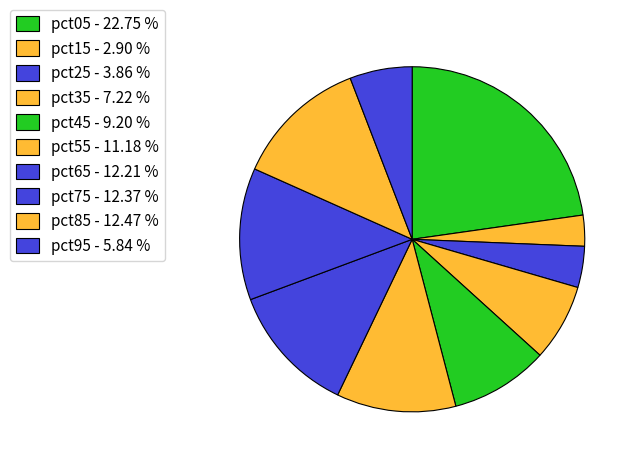

How many segments does this pie chart have?

10